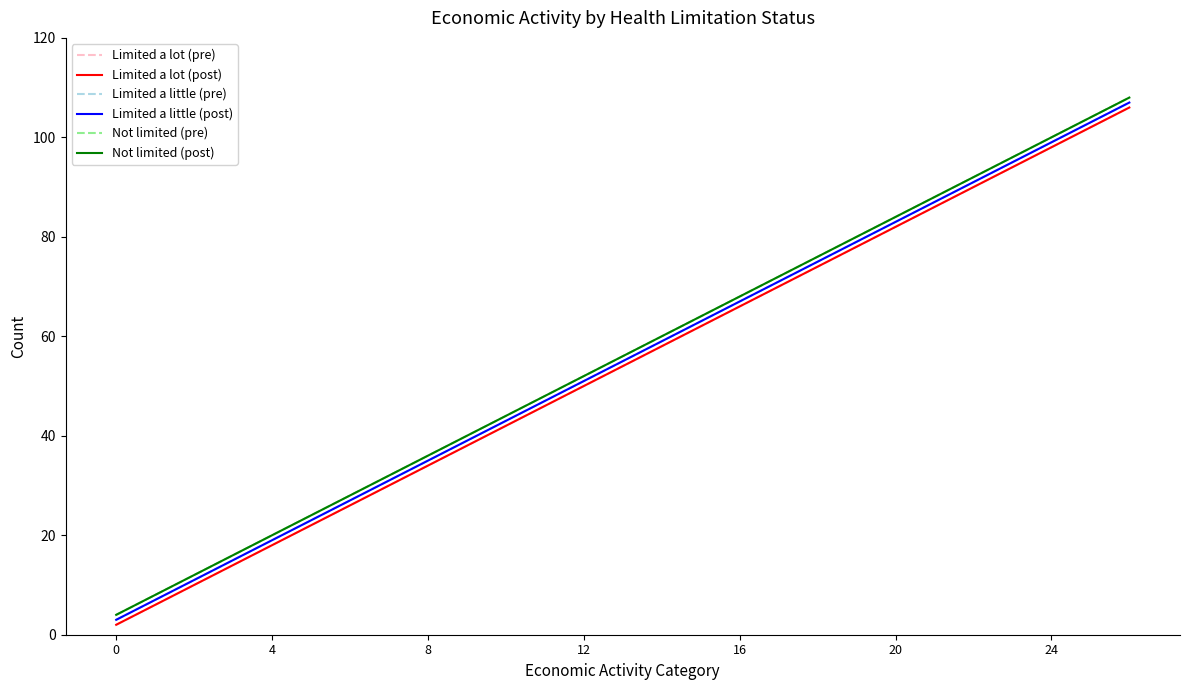

Does the chart display data point markers on the line(s)?

No